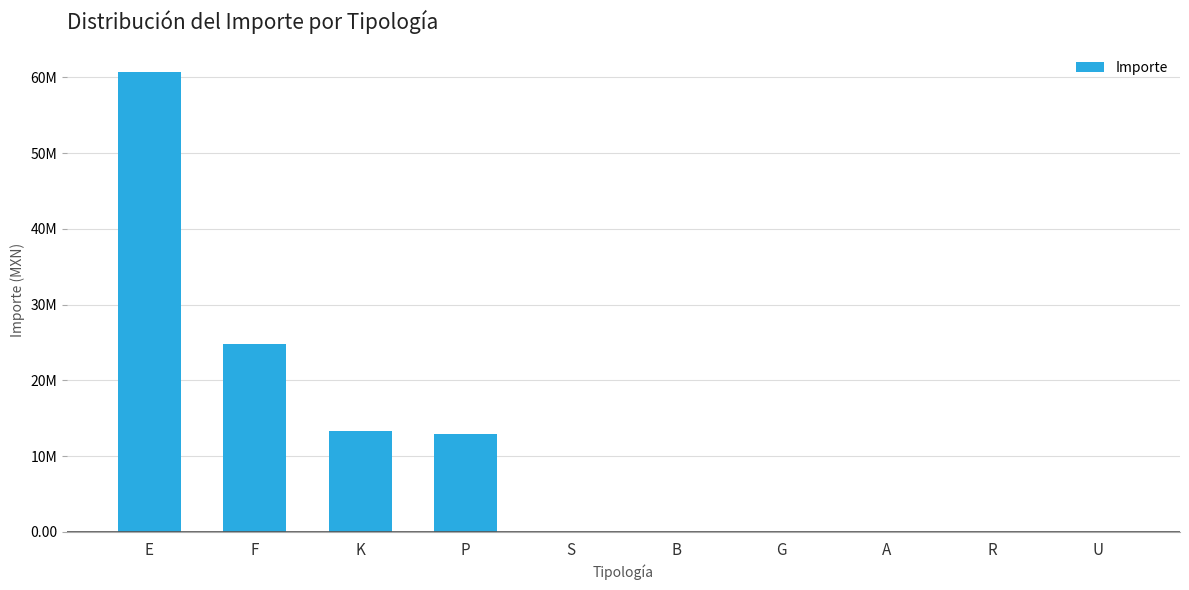

Is it true that the value at S is 0.0?

True